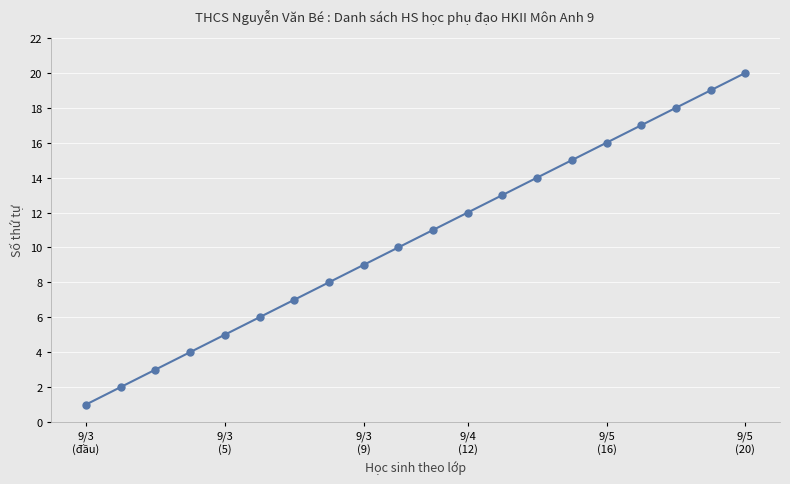

What is the sum of all values?

210